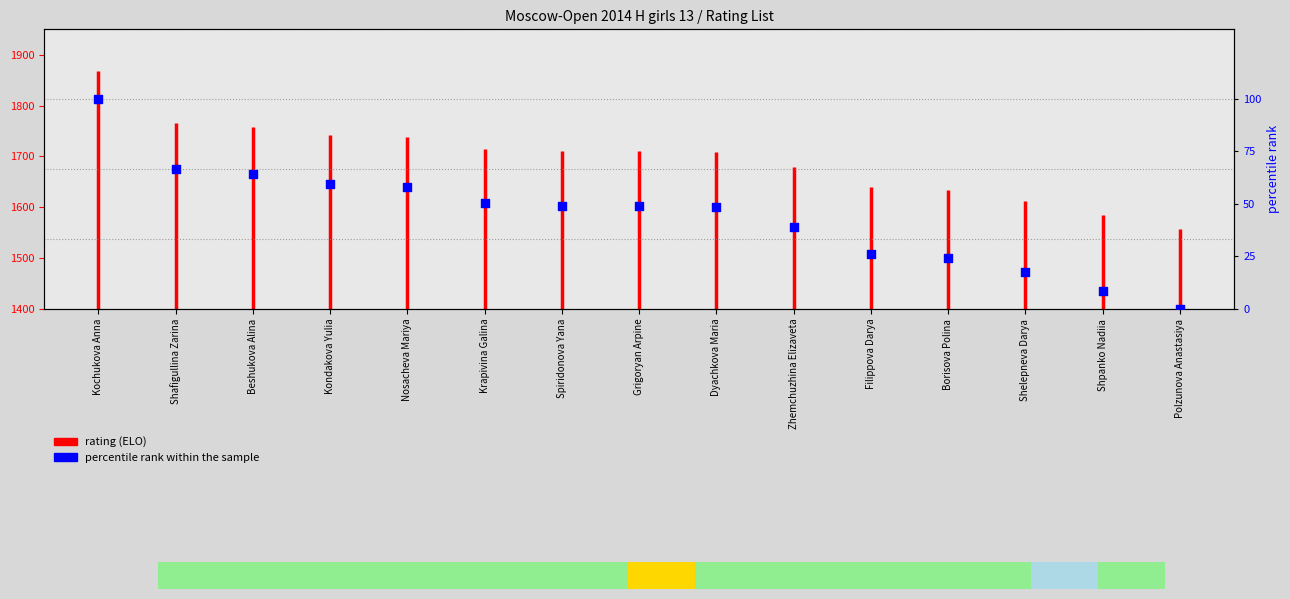

Approximately how many times larger is the value at Krapivina Galina compared to Shafigullina Zarina?

0.8